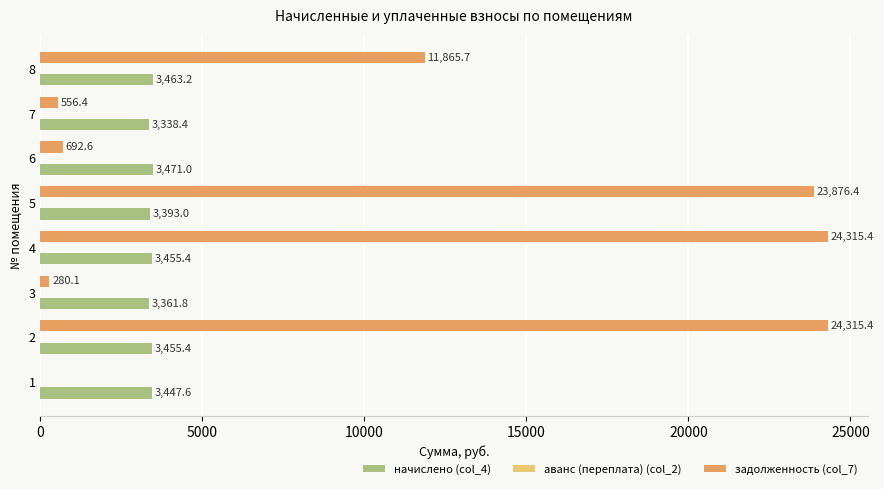

True or false: задолженность (col_7) has a value of 280.1 at 3.

True